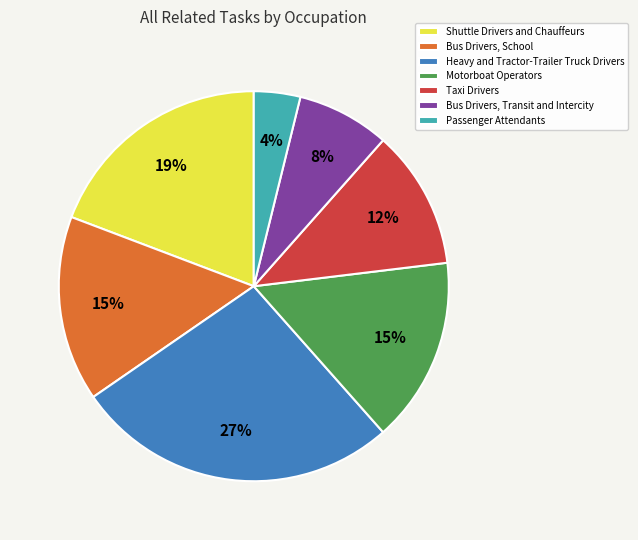

Does Motorboat Operators account for over 50% of the chart?

No